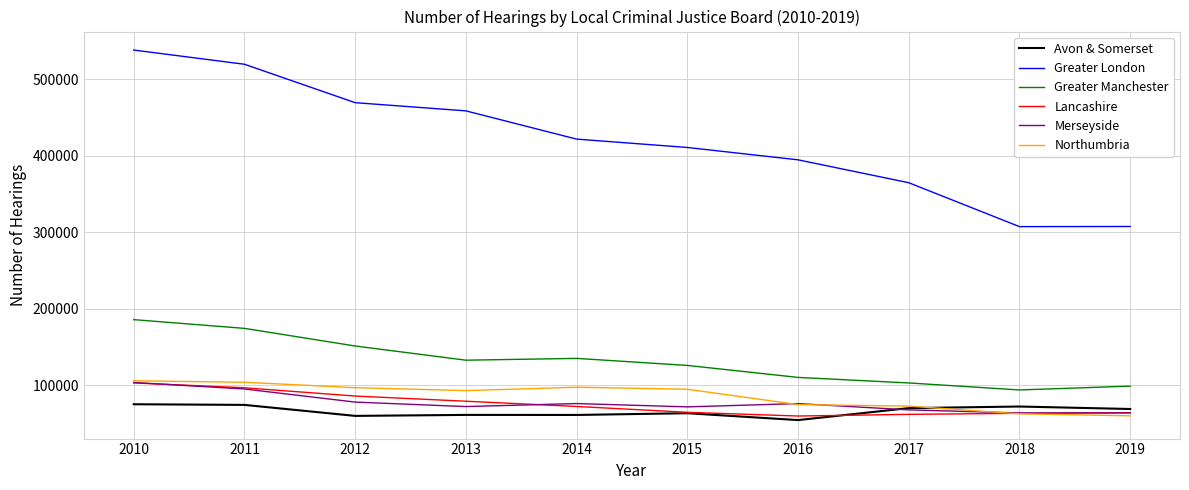

At which label does Greater London reach its peak?

2010